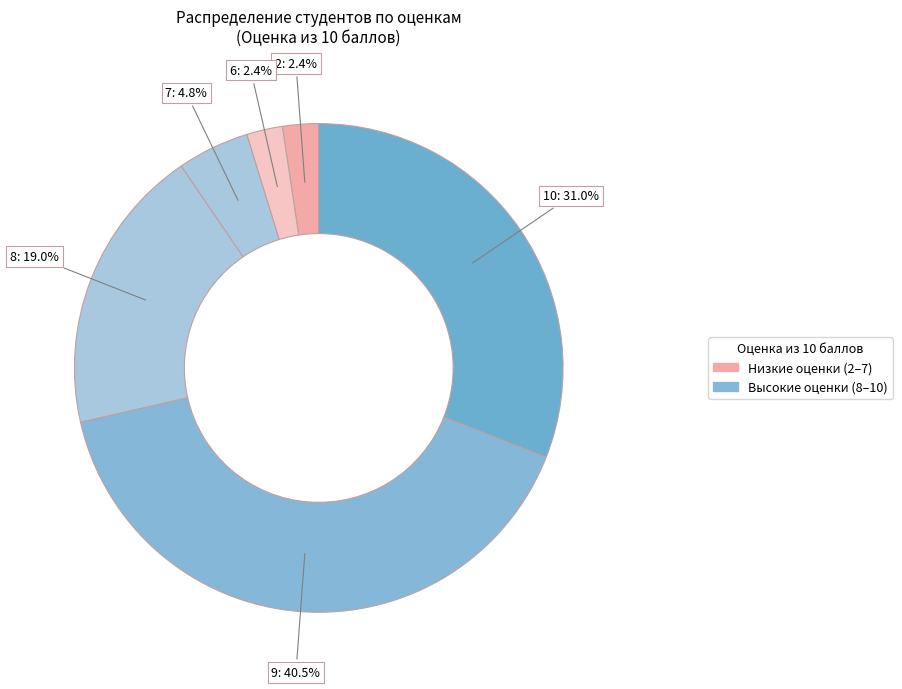

Which category has the biggest portion of the pie?

9